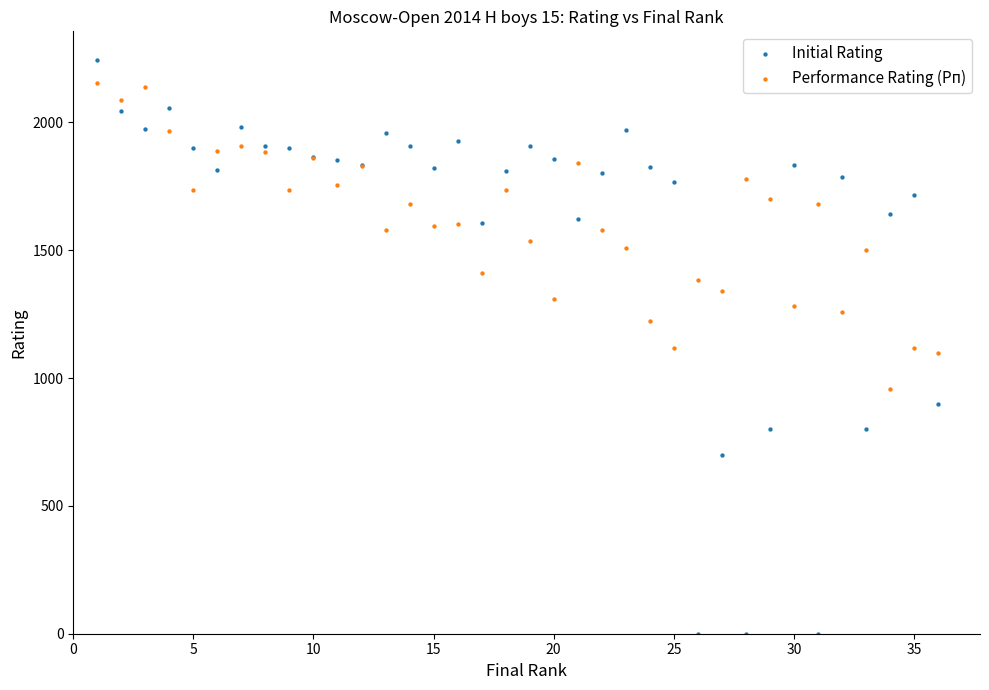

Which series has the largest Y range (max minus min)?

Initial Rating